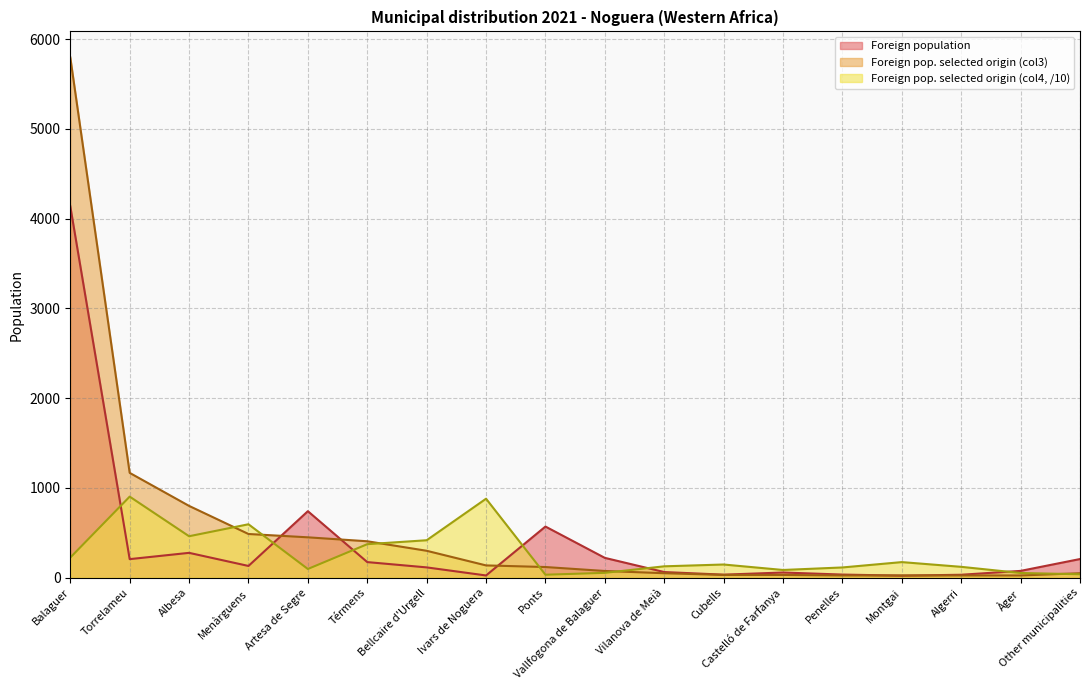

In Foreign pop. selected origin (col4), how many points are higher than both neighbors (excluding endpoints)?

5